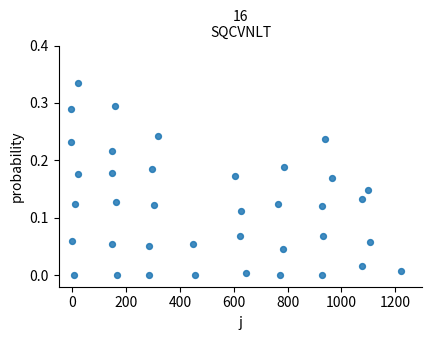

Count the number of points in this scatter plot.

38